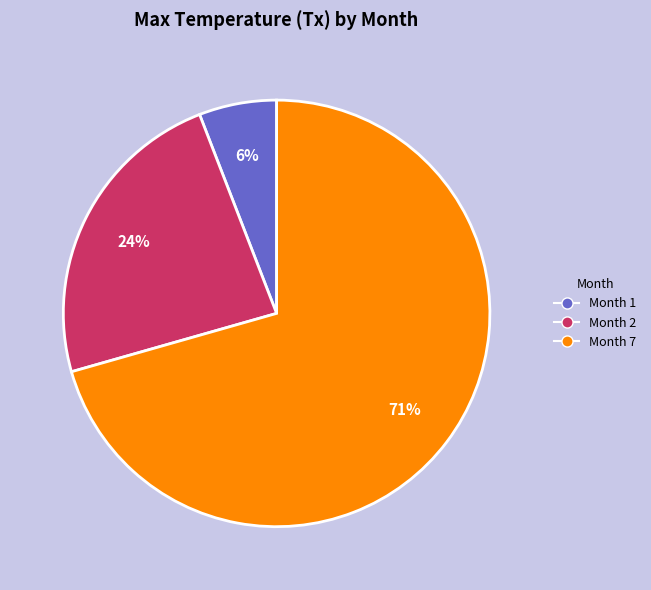

What is the majority slice?

Month 7